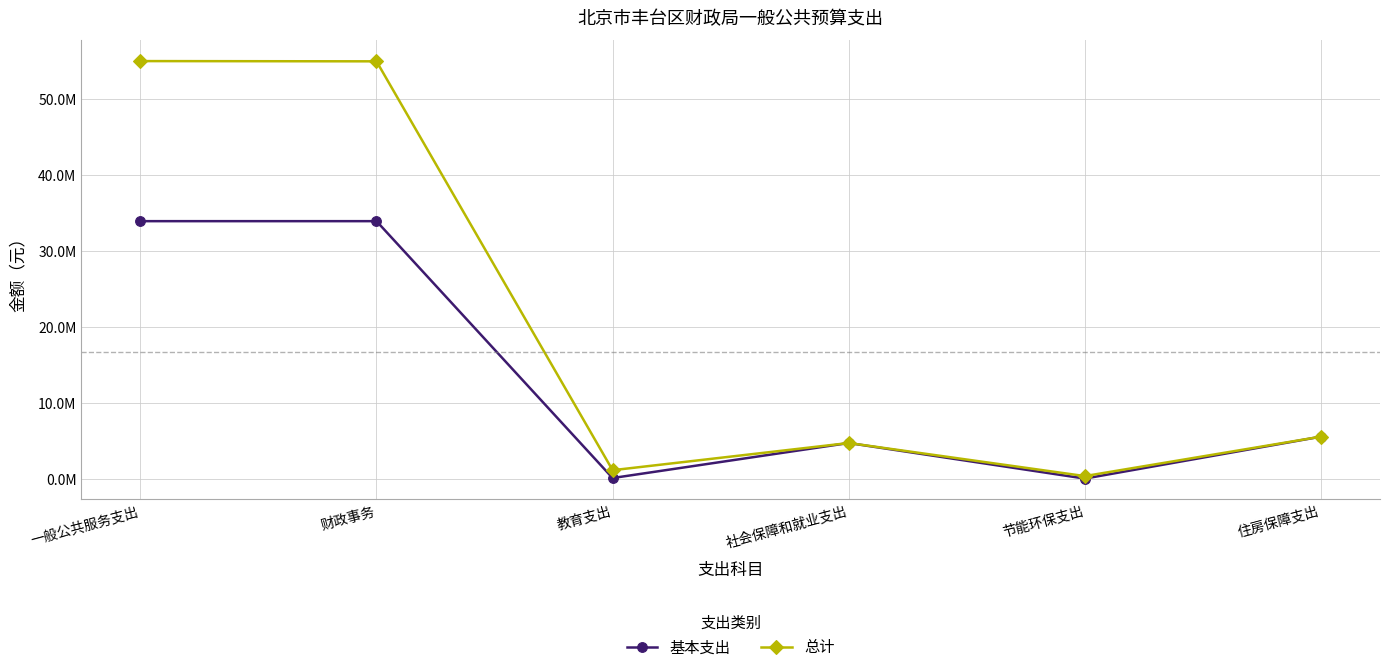

Where is the first local minimum for 总计?

教育支出